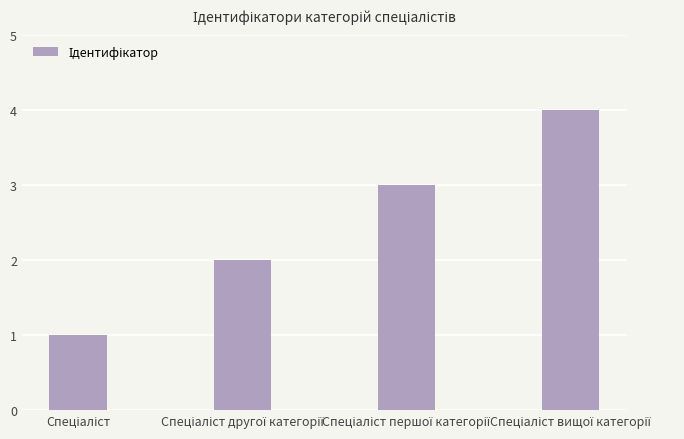

What is the difference between the maximum and minimum values?

3